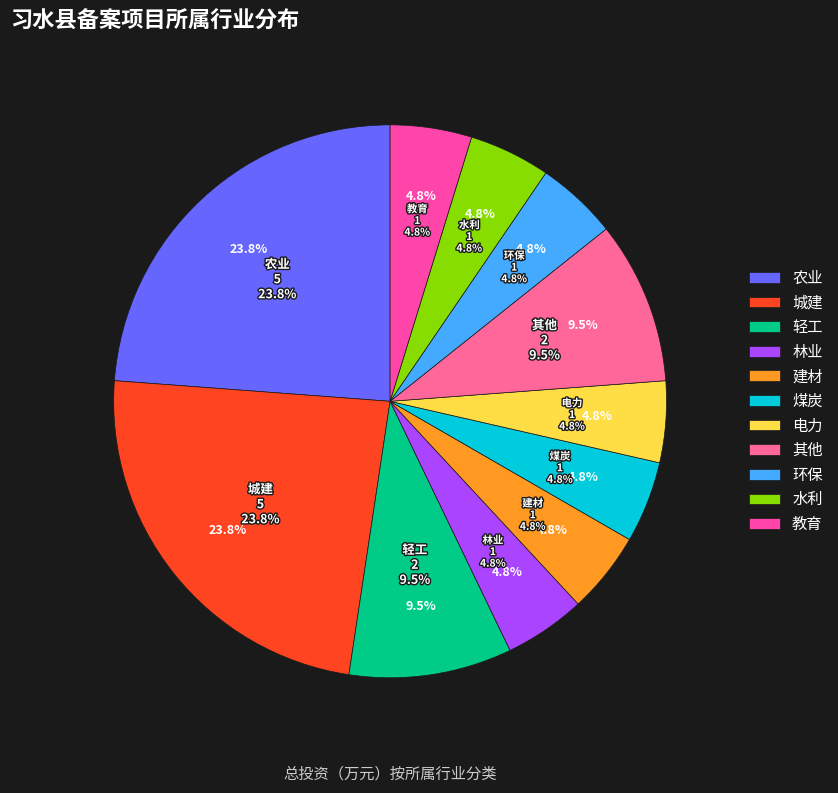

Which slice is the smallest?

林业